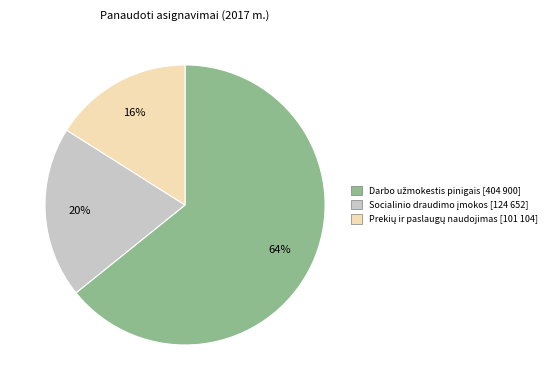

To the nearest percent, what is the average slice percentage?

33%